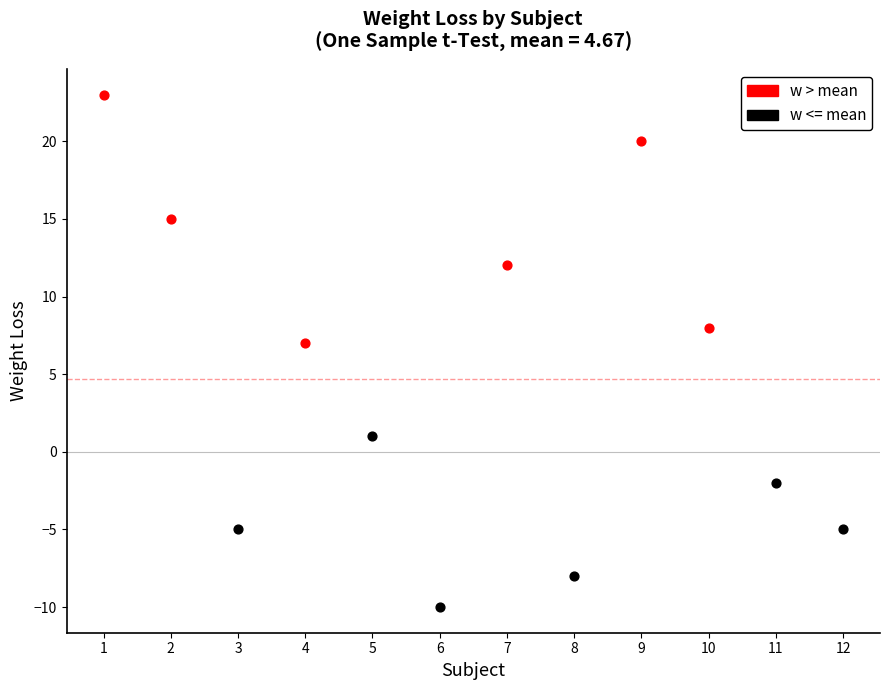

Which series contains the highest Y value?

w > mean